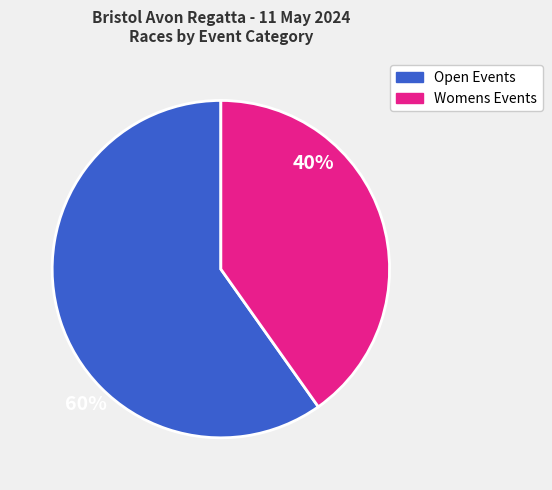

Is there any slice that represents more than half of the pie?

Yes